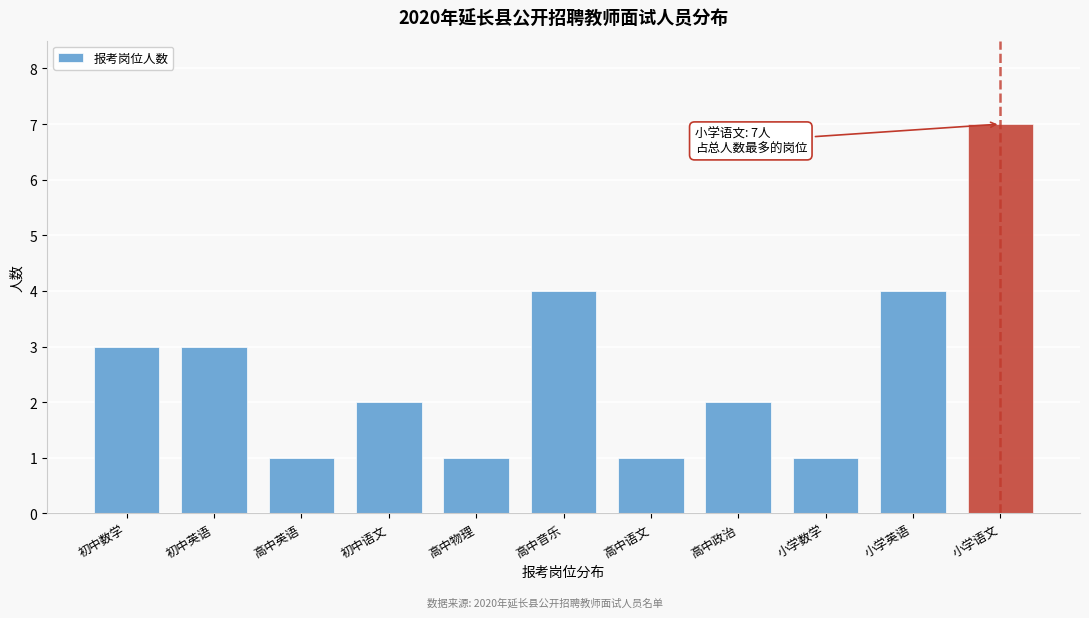

Reading left to right, list all the values displayed in this chart.

3	3	1	2	1	4	1	2	1	4	7